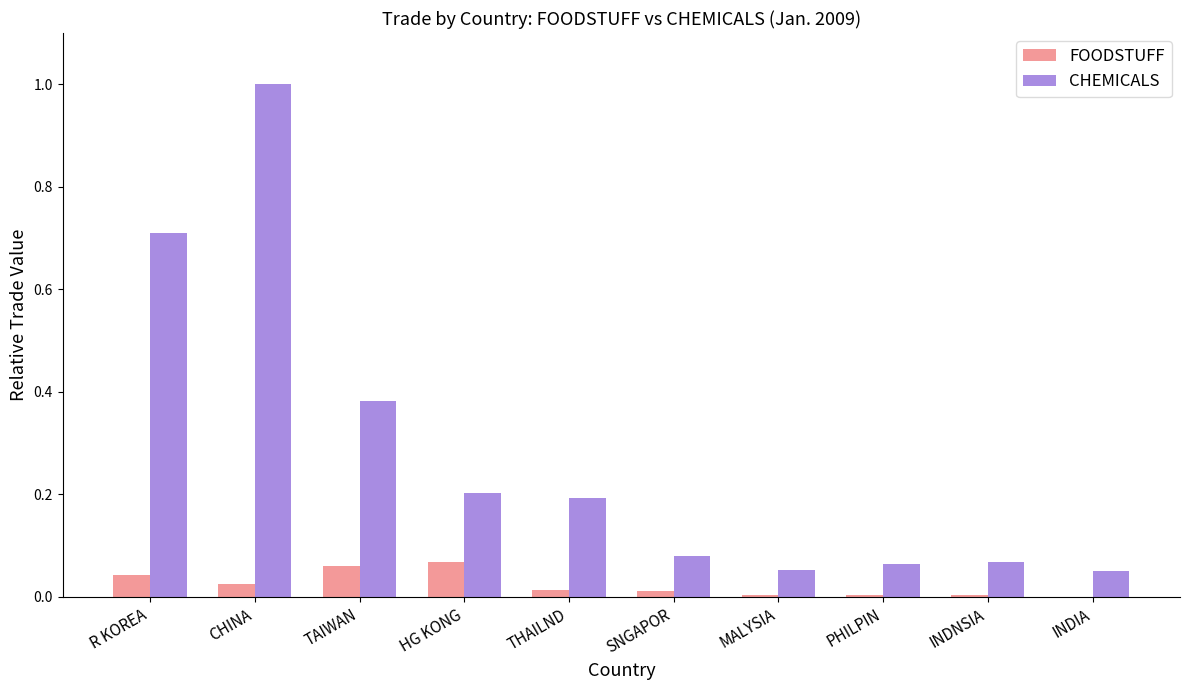

What is the maximum value shown in the chart?

1.0